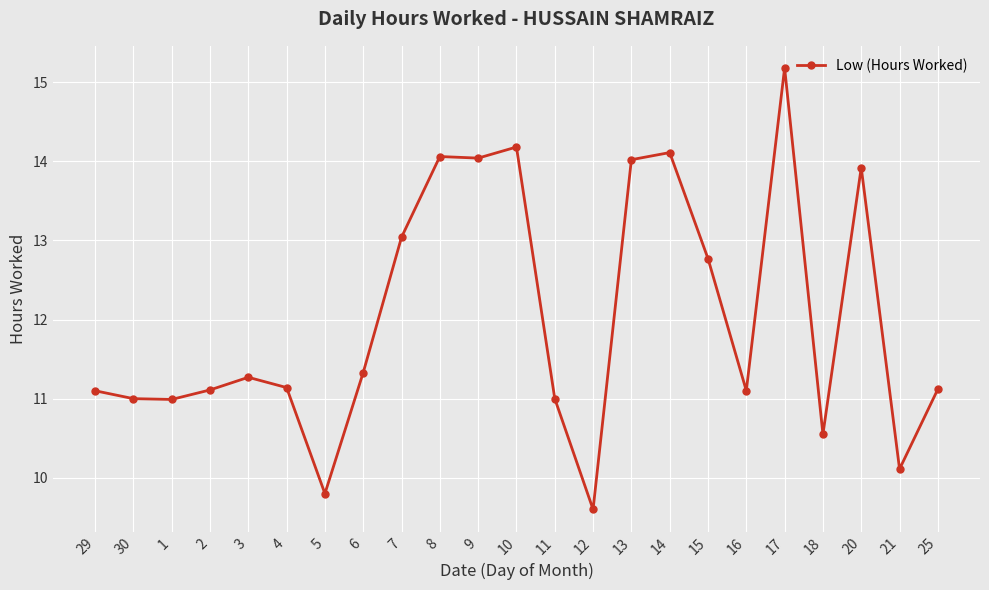

Which category has the highest value across all series?

17